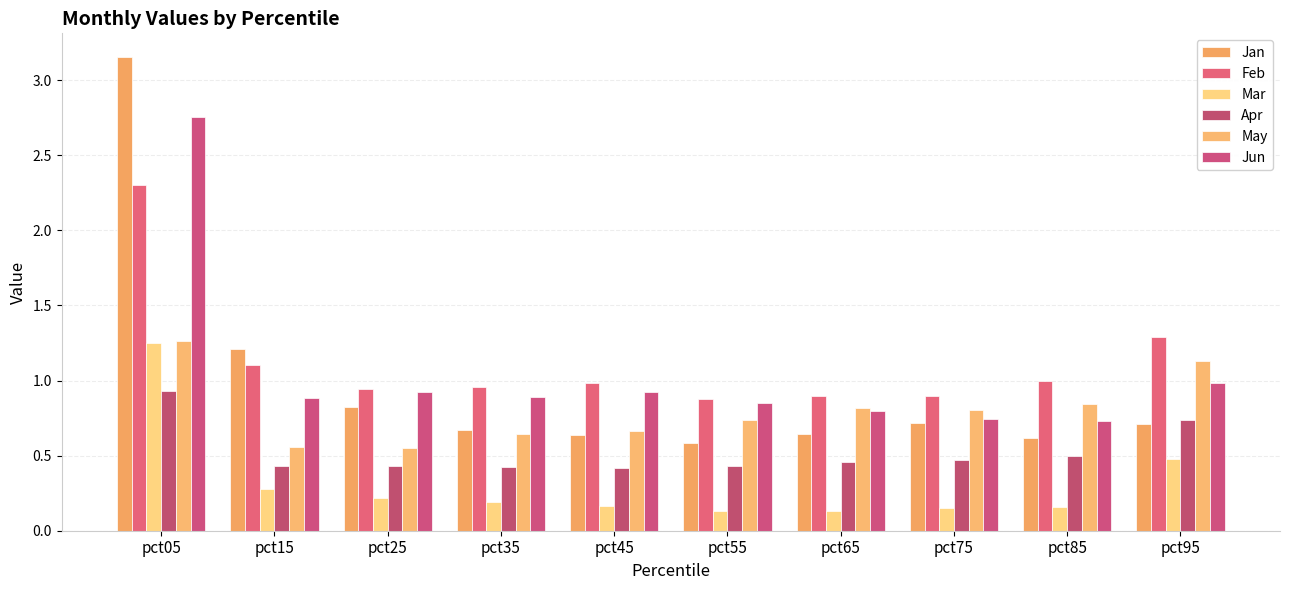

True or false: Feb has a value of 0.9 at pct65.

True